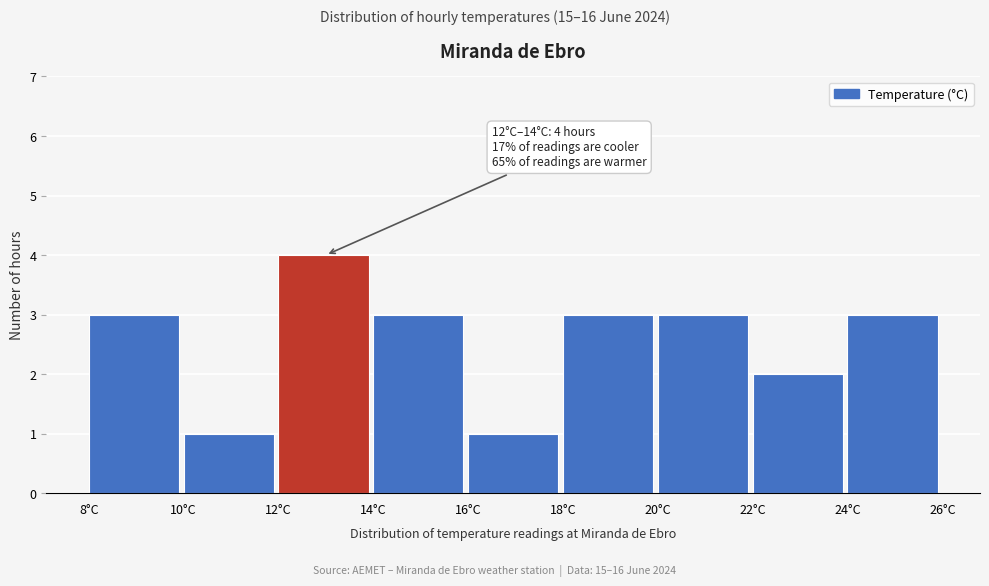

Over which range of the x-axis is the bar tallest?

12 to 14